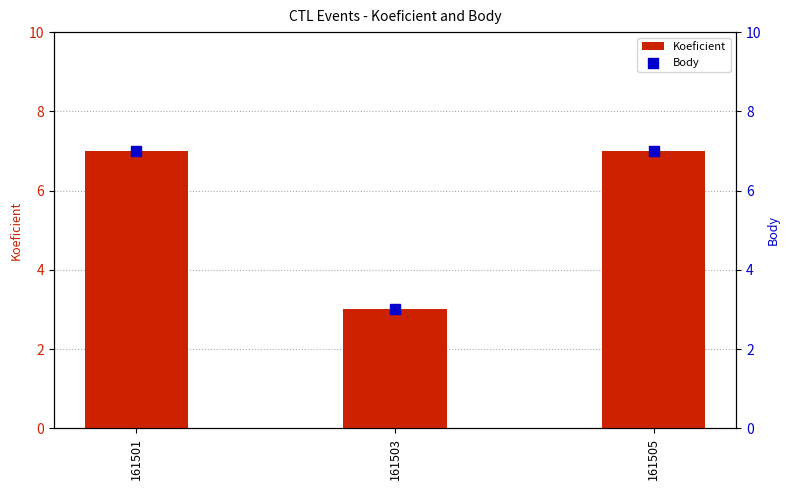

Is the value of Body at 161503 greater than the value of Koeficient at 161503?

No